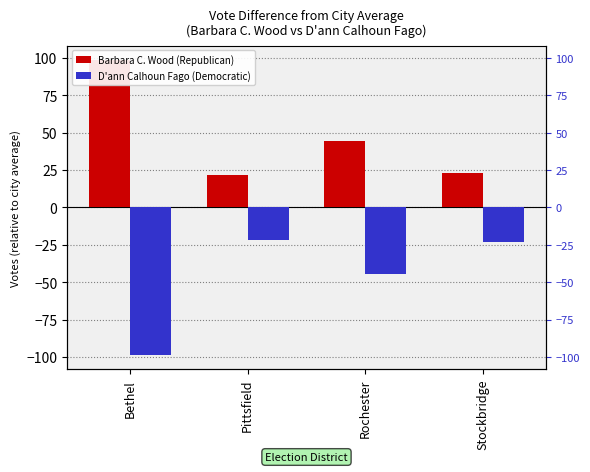

What is the spread (max minus min) of values at Bethel?

197.0